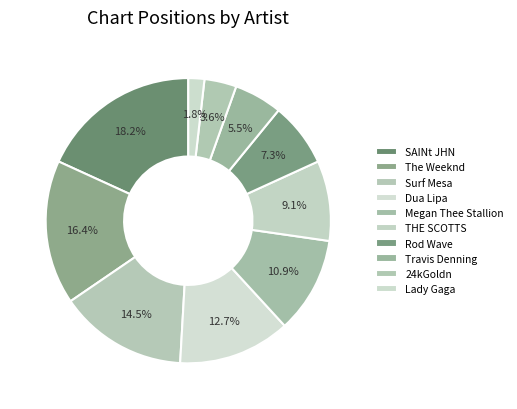

How many segments does this pie chart have?

10